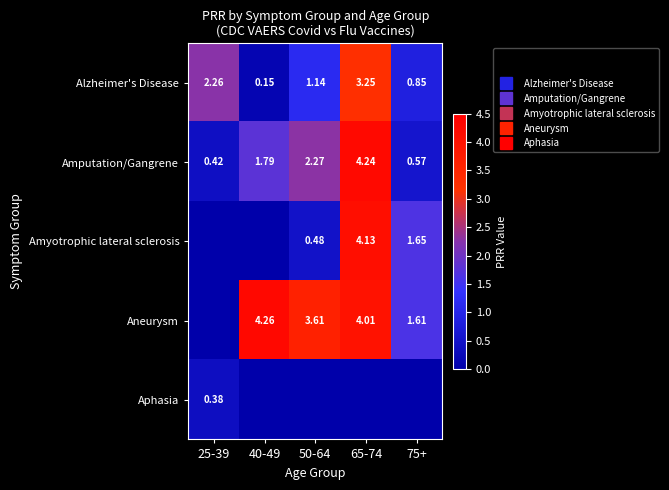

Which has a higher value, 25-39 or 75+?

25-39